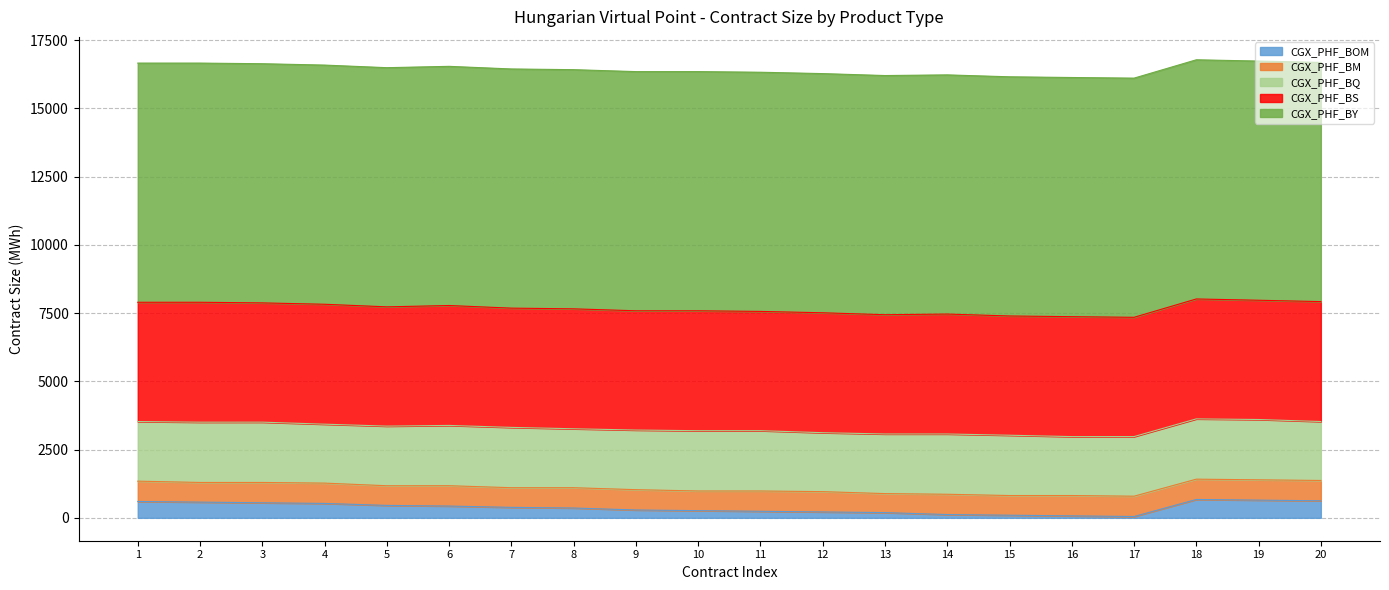

What is the value of the CGX_PHF_BY point at the 4th from the left?

8760